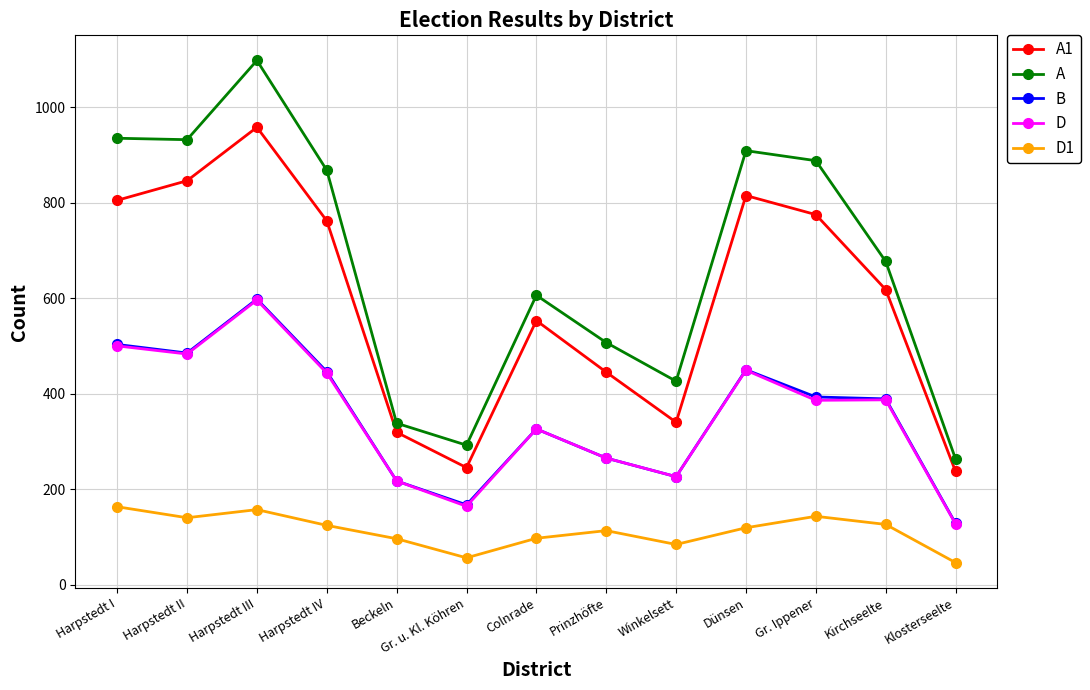

True or false: D has a value of 500 at Harpstedt I.

True